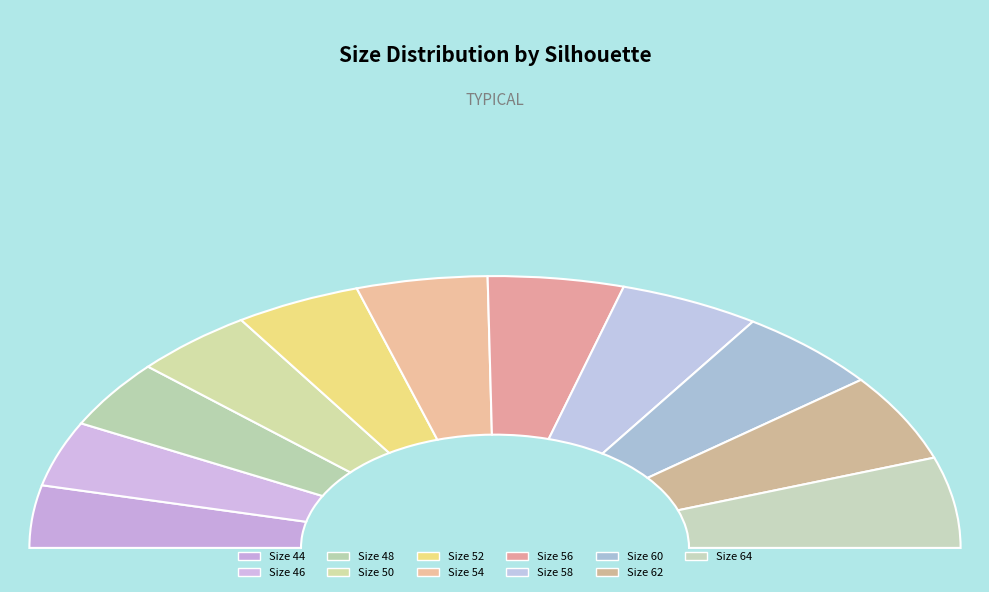

Which slice is the smallest?

44